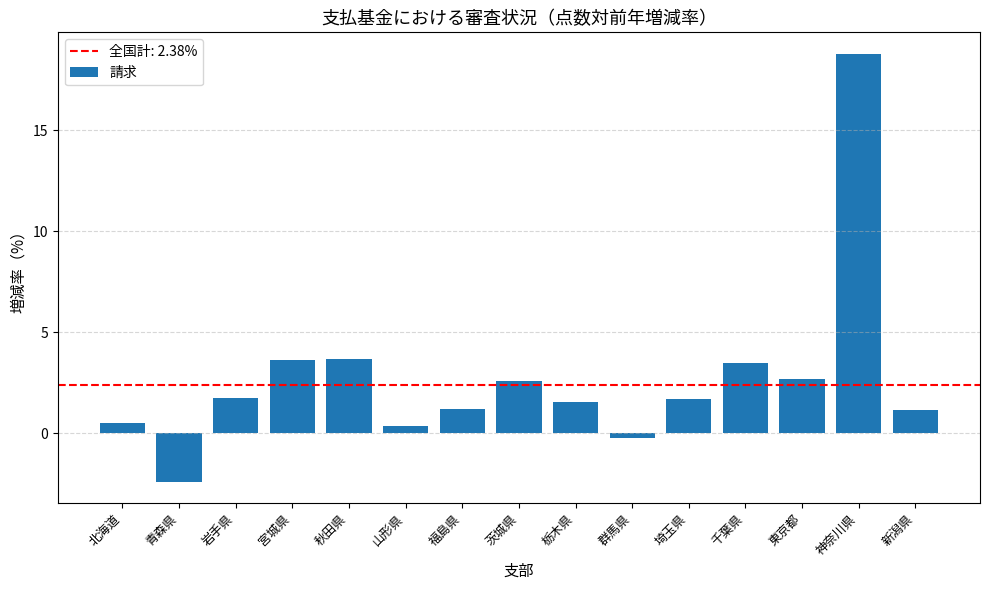

What is the difference between the maximum and minimum values?

21.2